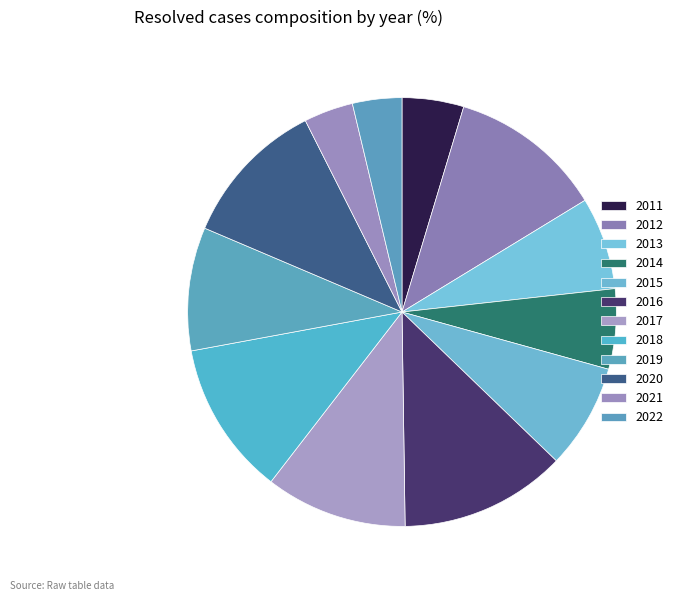

Is it true that 2020 is 19% of the pie?

False